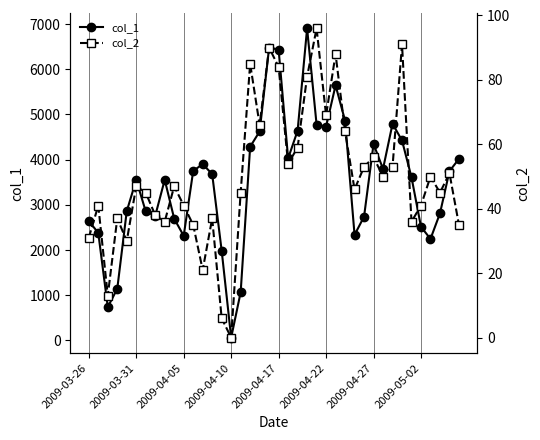

True or false: col_1 has more than 2 points higher than both neighbors.

True